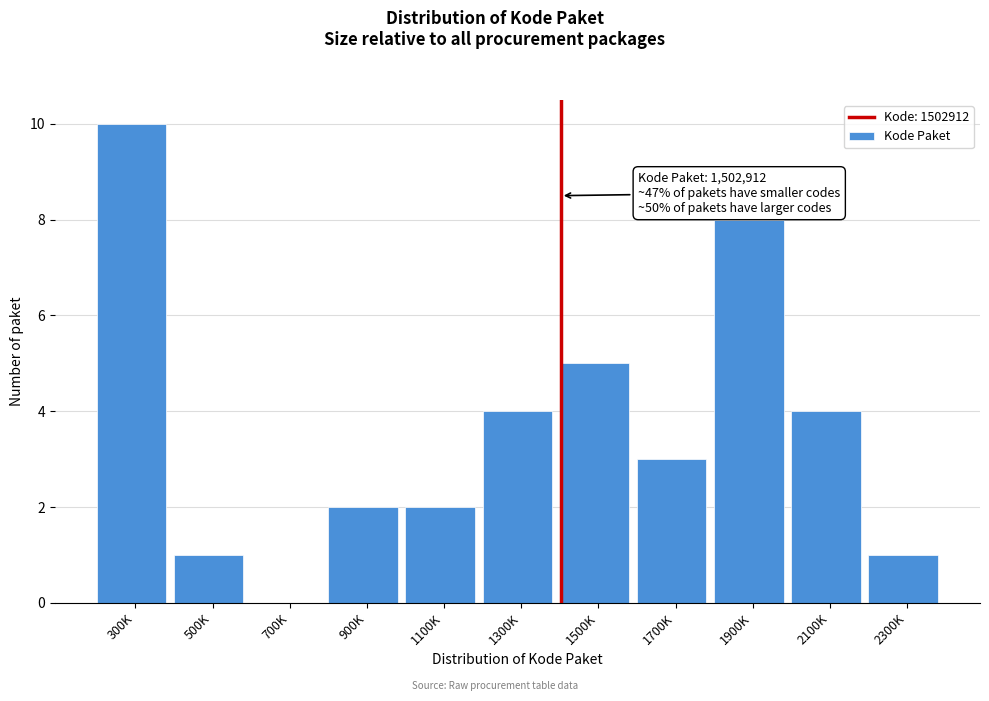

Reading right to left, transcribe all the data shown in this chart.

2300K=1	2100K=4	1900K=8	1700K=3	1500K=5	1300K=4	1100K=2	900K=2	700K=0	500K=1	300K=10